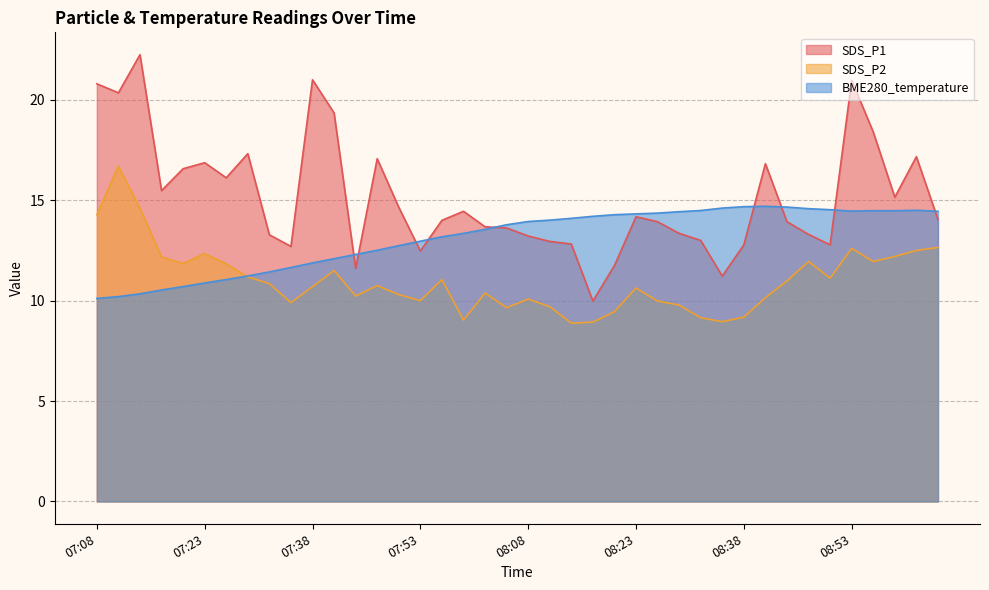

True or false: BME280_temperature and SDS_P2 cross at least once.

True